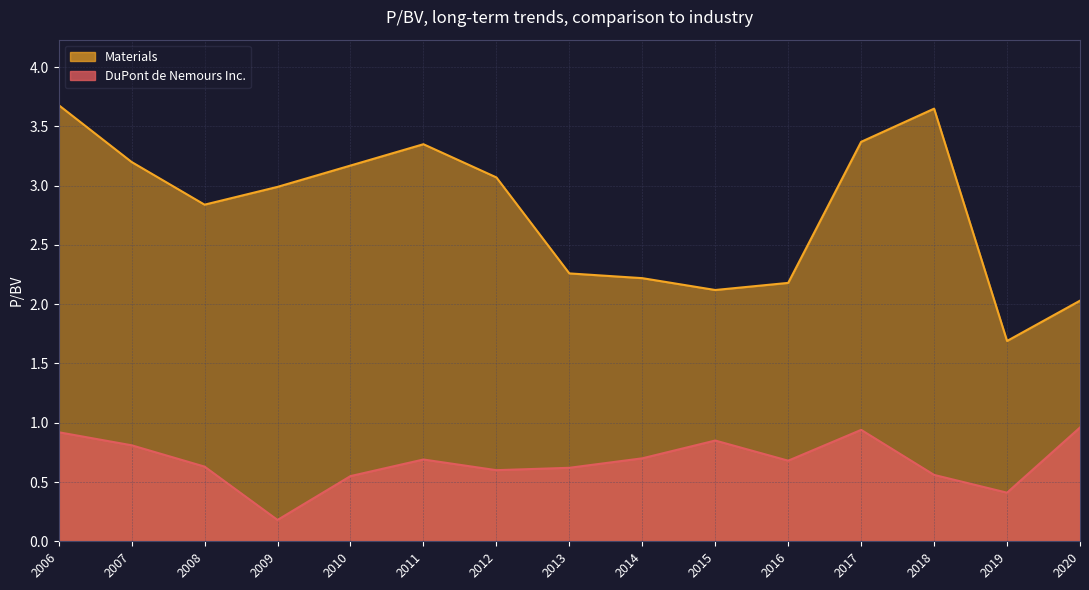

True or false: DuPont de Nemours Inc. has a value of 0.3 at 2007.

False